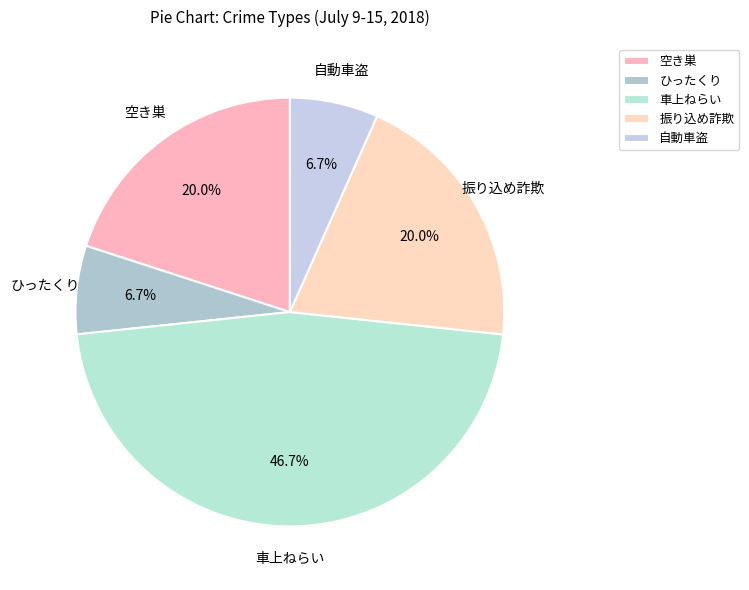

How many segments does this pie chart have?

5